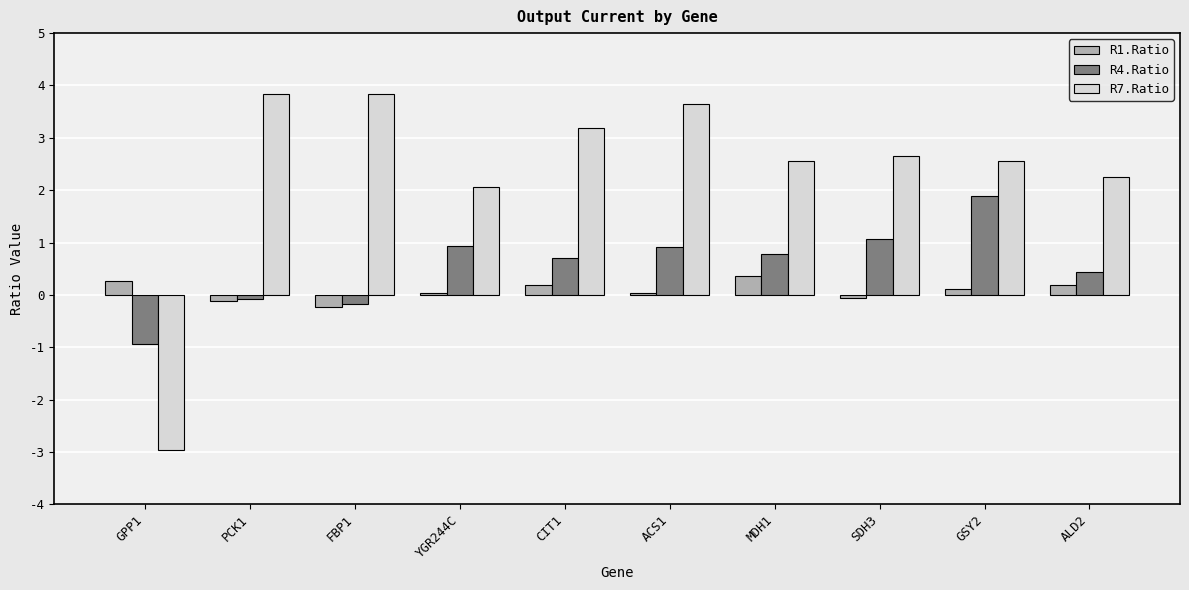

Which series changed the most between GPP1 and GSY2?

R7.Ratio